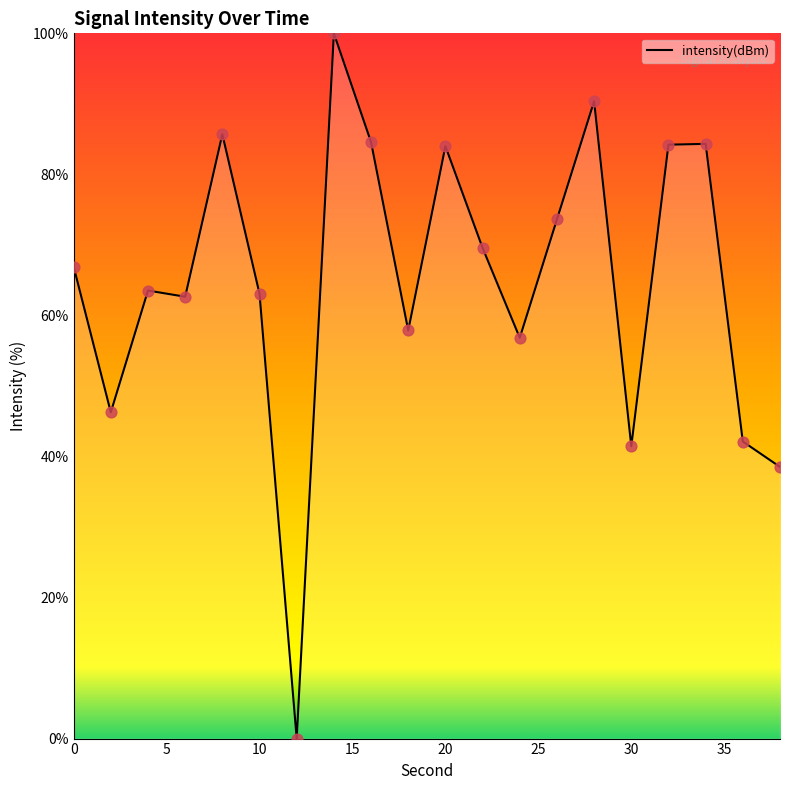

What is the maximum value shown in the chart?

100.0